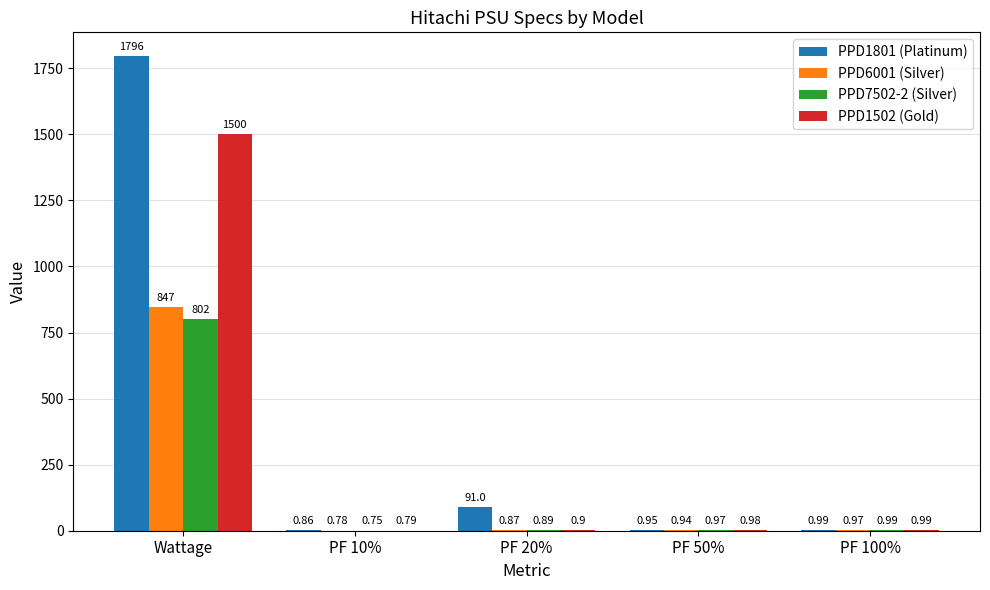

What is the sum of all PPD7502-2 (Silver) values?

805.6